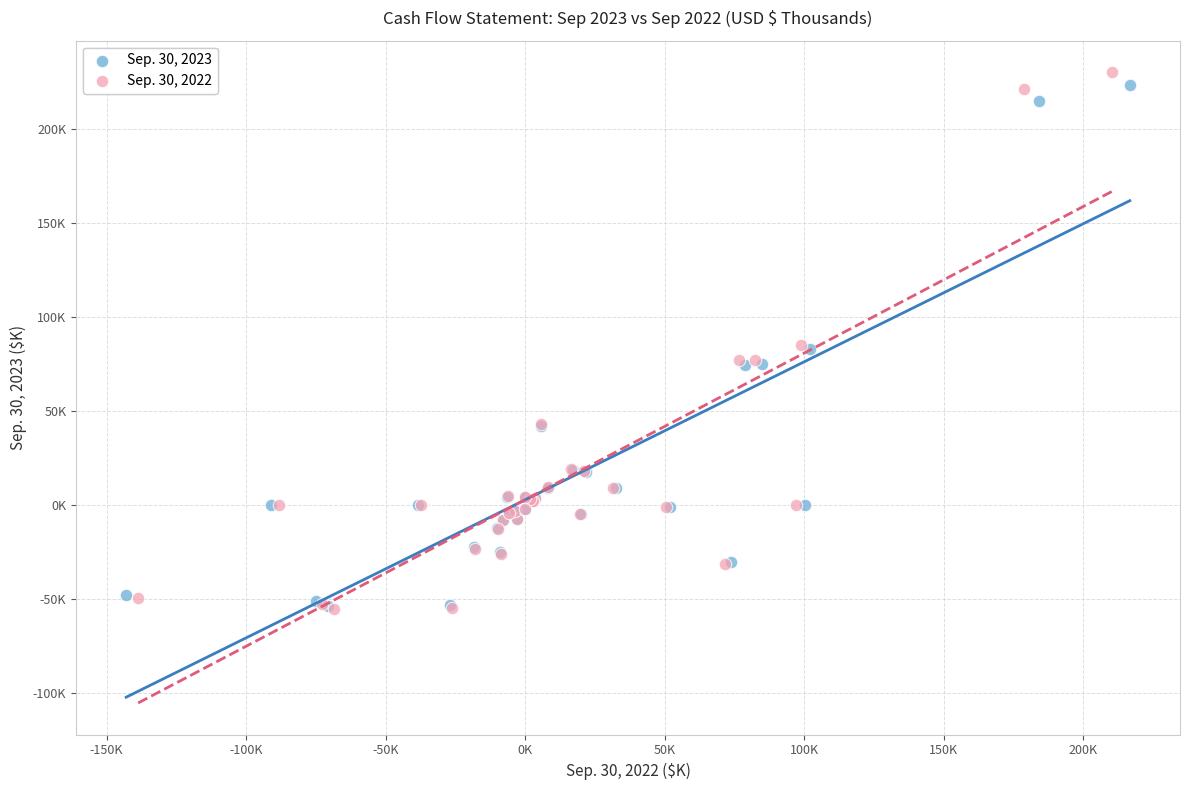

Which series has the largest Y range (max minus min)?

Sep. 30, 2022